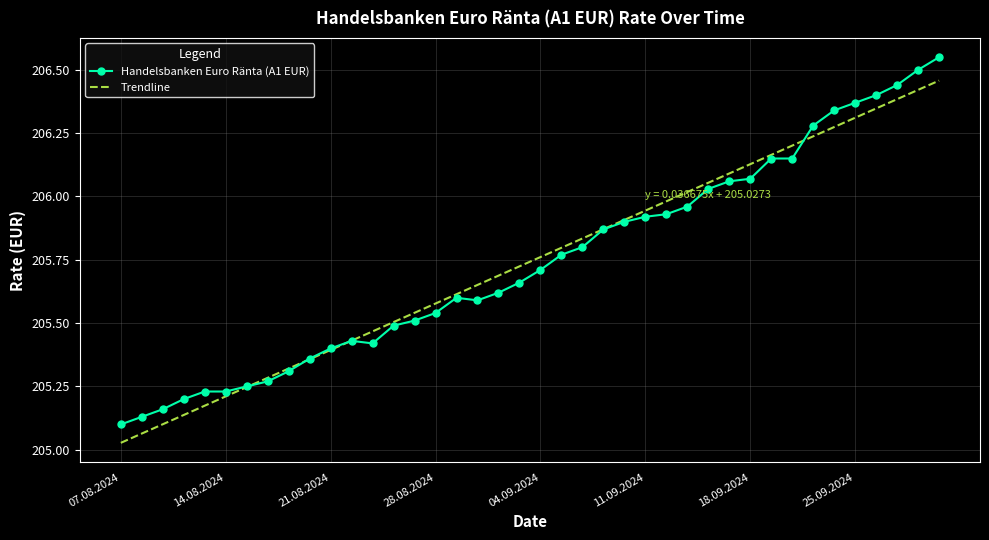

List the series in order of their peak value, highest first.

Handelsbanken Euro Ränta (A1 EUR), Trendline